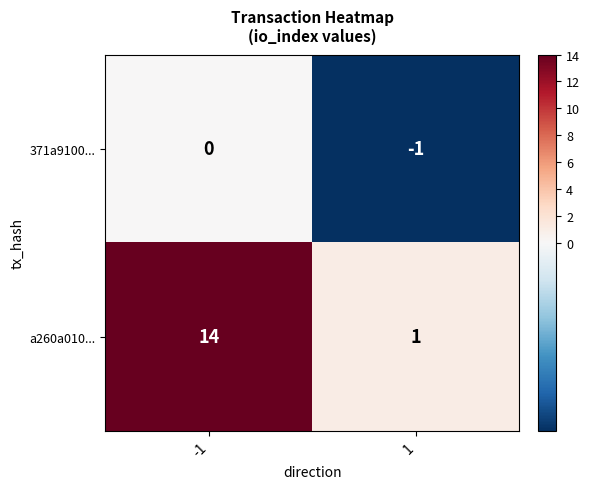

Reading left to right, list all the values displayed in this chart.

371a9100...: 0	-1
a260a010...: 14	1